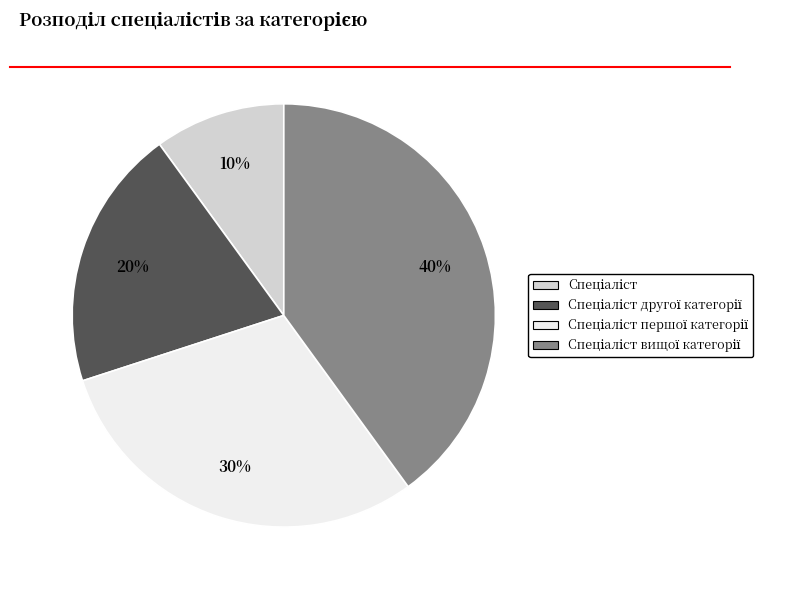

Does any single category account for the majority?

No